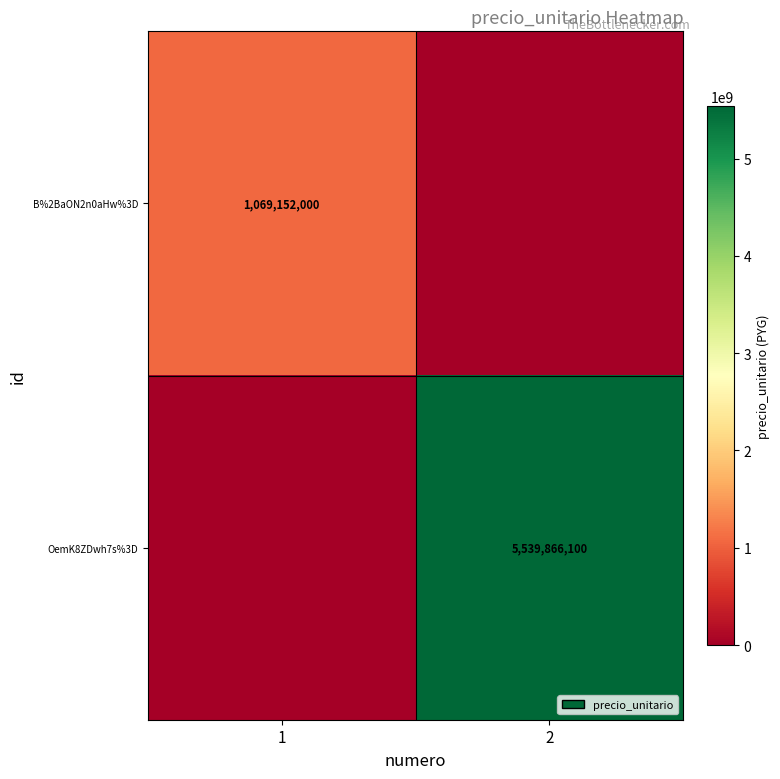

True or false: B%2BaON2n0aHw%3D has a value of 694089842 at 1.

False